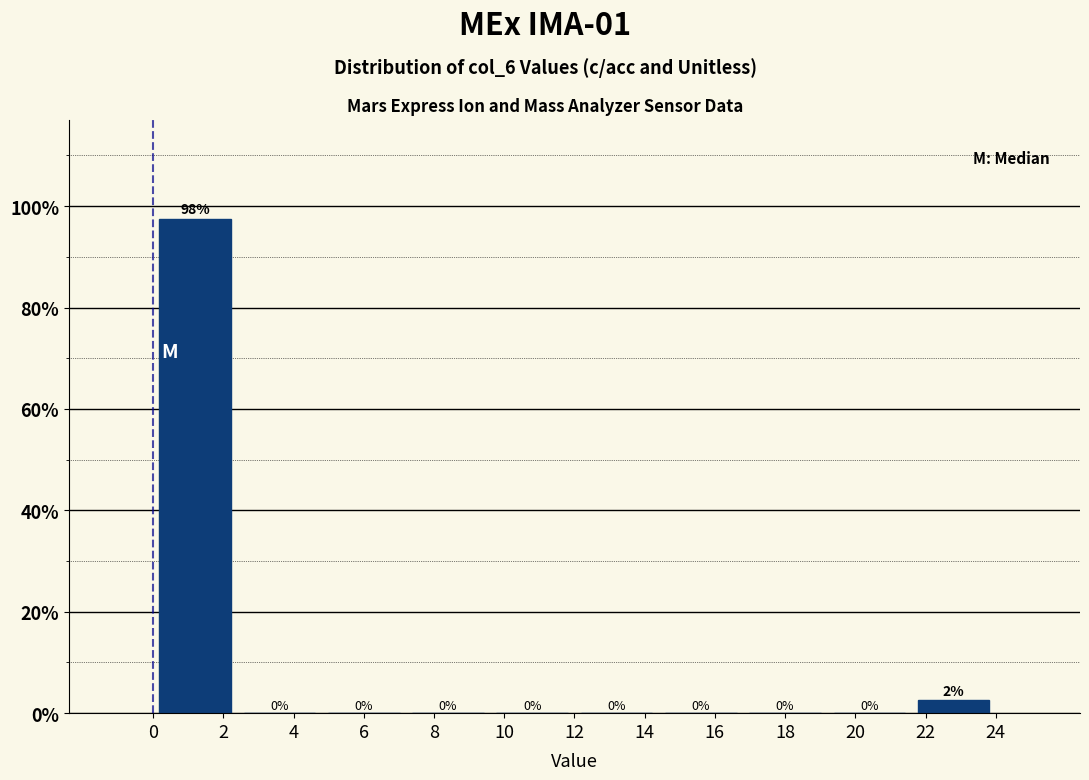

Over which range of the x-axis is the bar tallest?

0.0 to 2.4